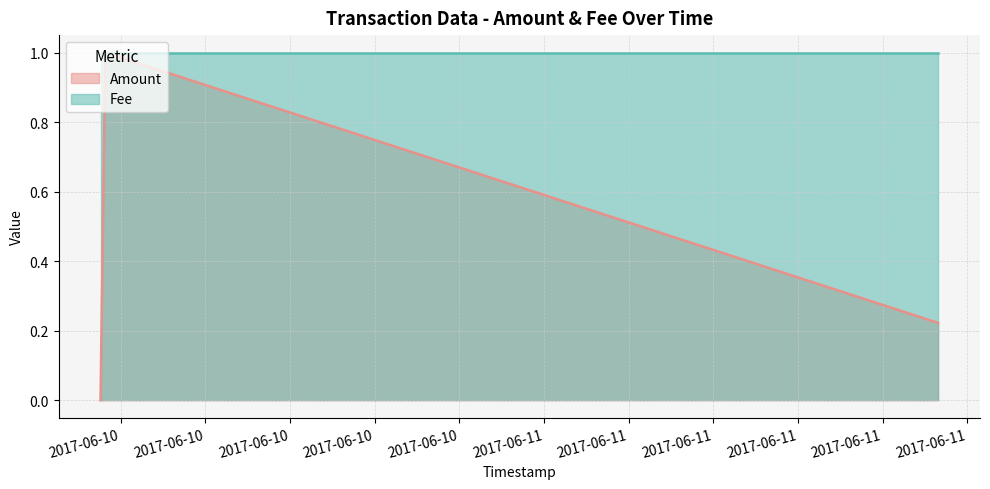

The chart shows a value of 0.3 at 2017-06-10 03:16:41. True or false?

False